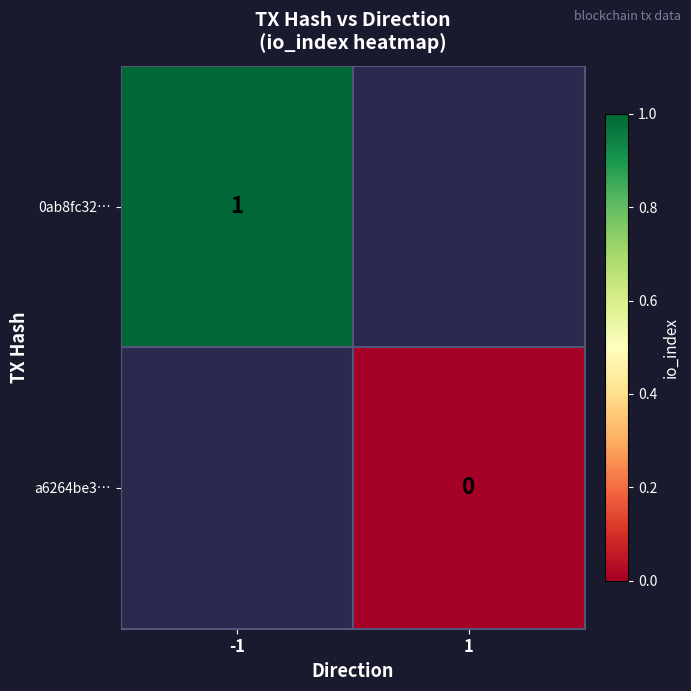

The 0ab8fc32… series shows 0.6 at -1. True or false?

False